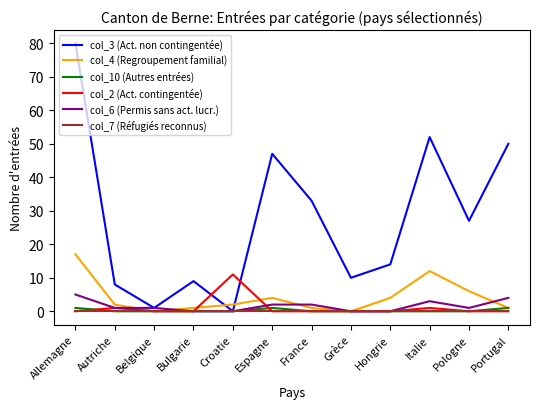

The col_2 (Act. contingentée) series shows -7 at Grèce. True or false?

False